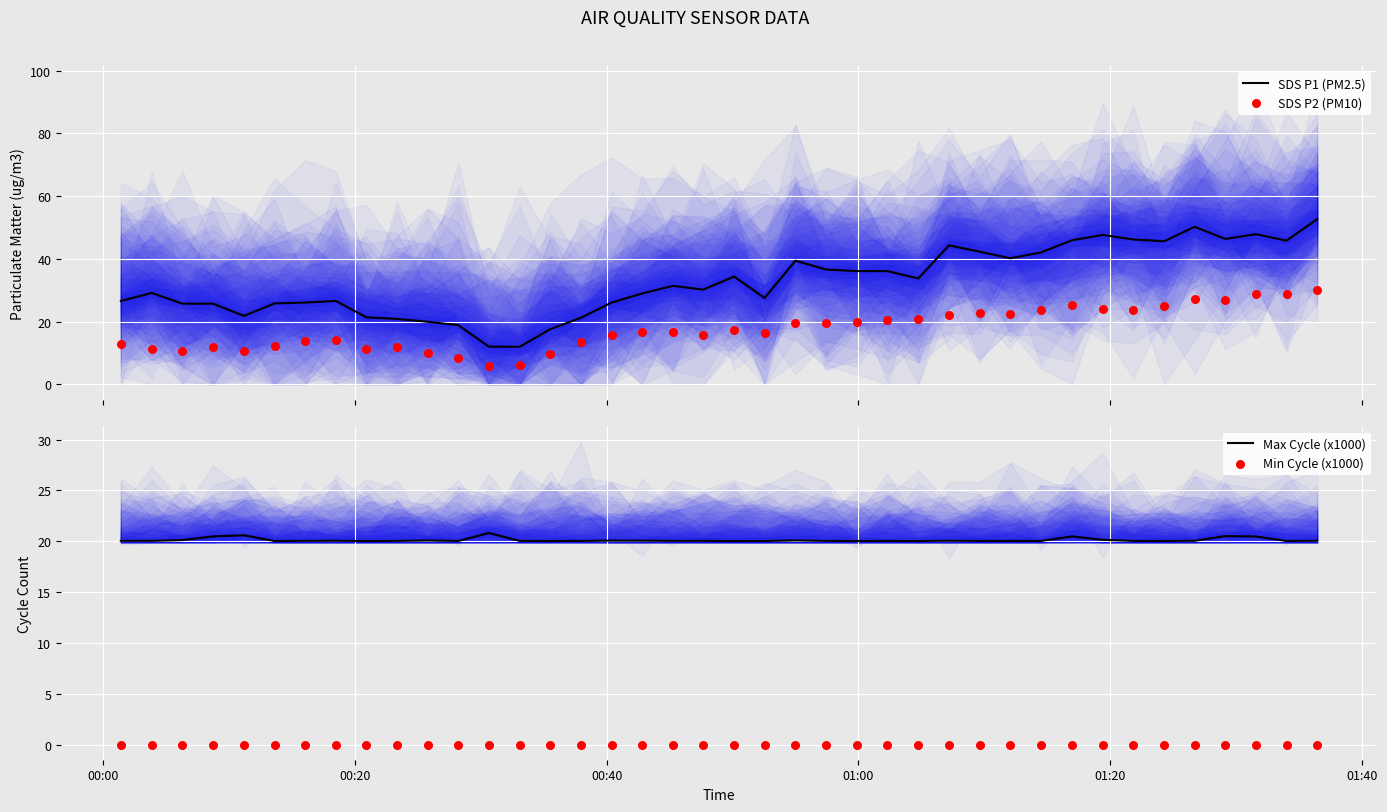

Which series contains the highest Y value?

SDS P1 (PM2.5)